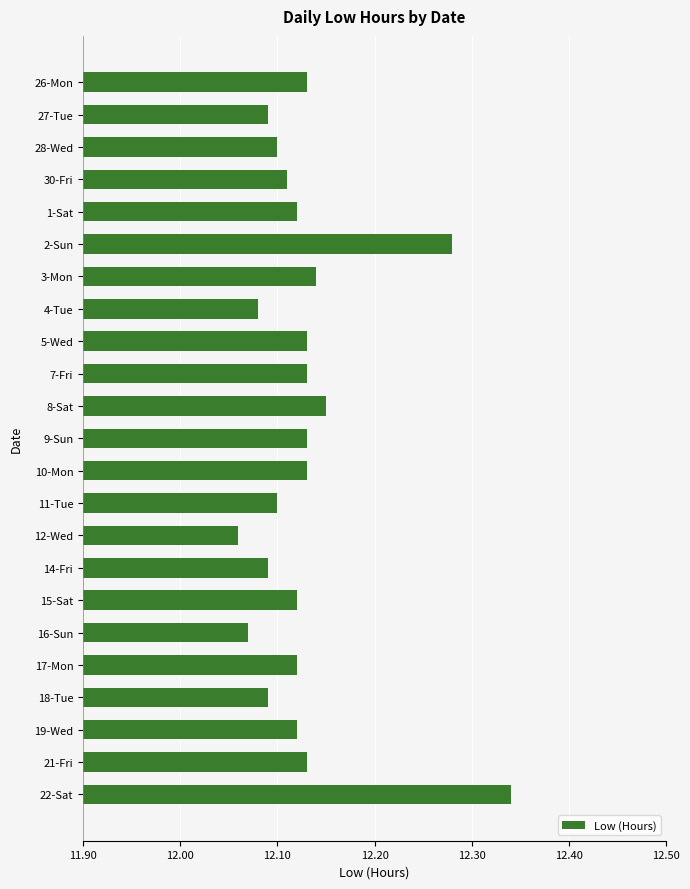

True or false: the data shows 12.1 at 30-Fri.

True